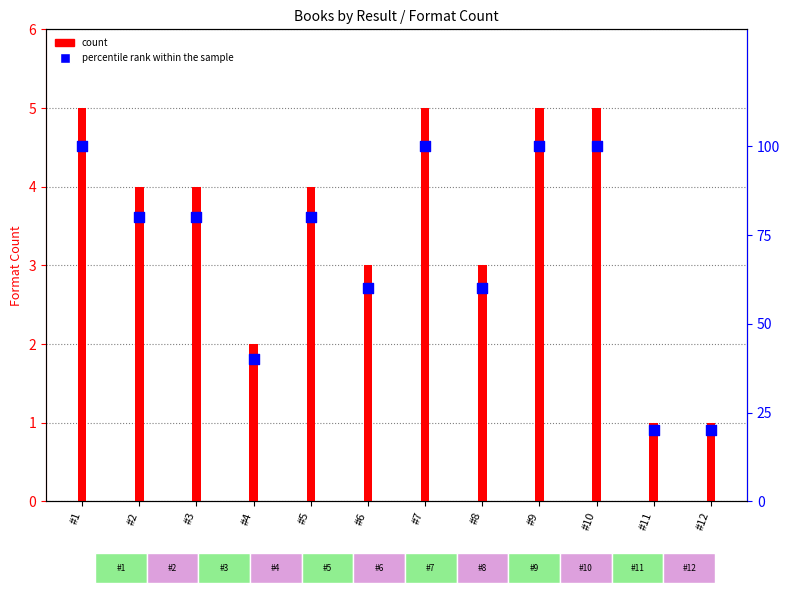

Which series has the largest total across all categories?

percentile rank within the sample